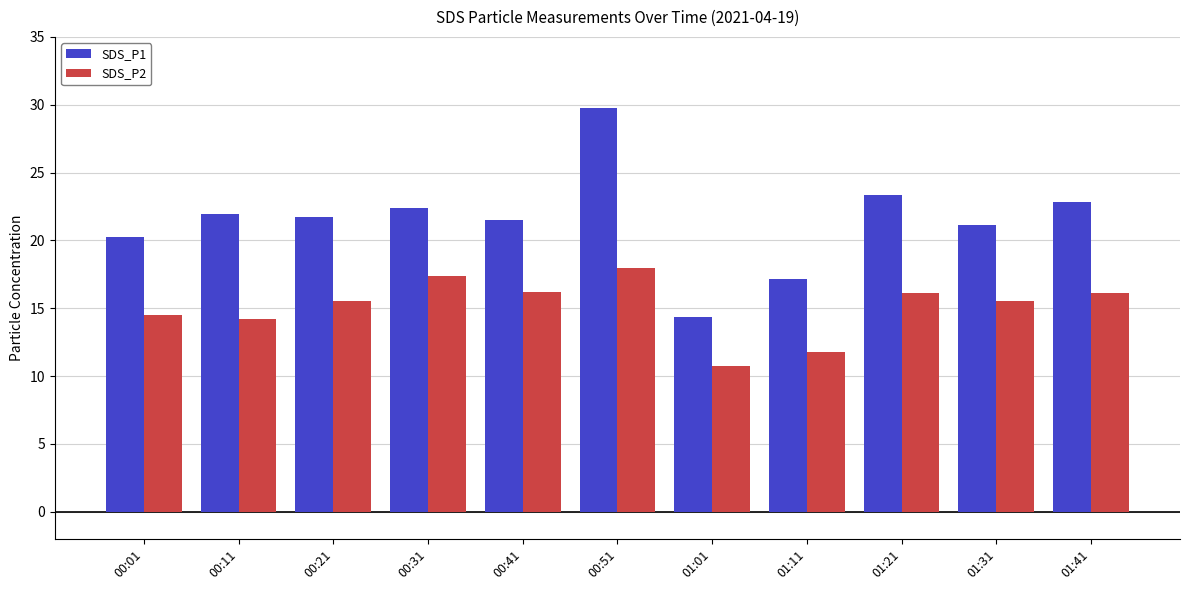

At 01:31, list the series in order from largest to smallest.

SDS_P1, SDS_P2